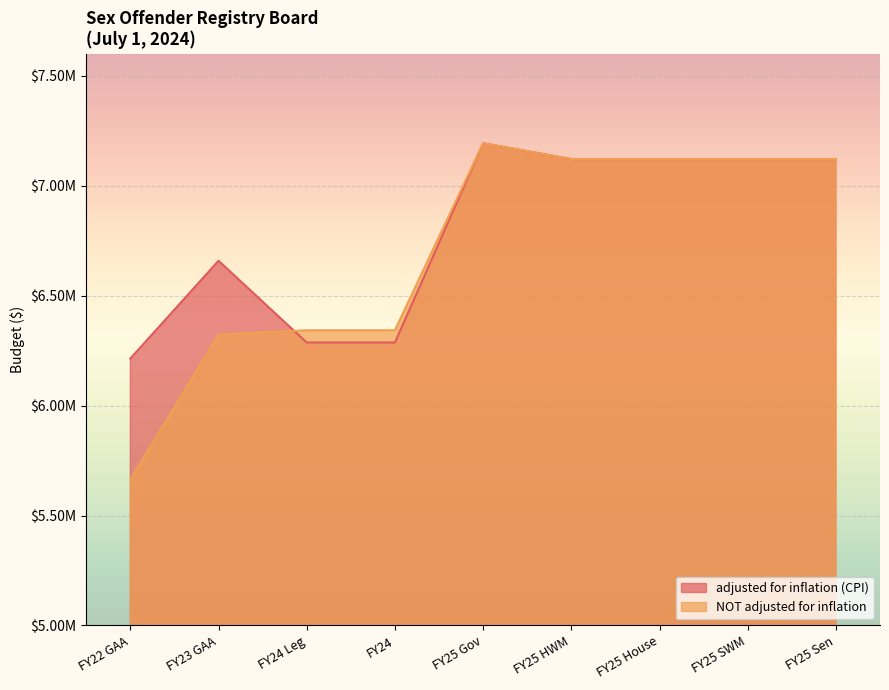

Reading right to left, extract all data points from this chart.

adjusted for inflation (CPI): FY25 Sen=7120954	FY25 SWM=7120954	FY25 House=7120954	FY25 HWM=7120954	FY25 Gov=7192883	FY24=6286662	FY24 Leg=6286662	FY23 GAA=6658340	FY22 GAA=6213670
NOT adjusted for inflation: FY25 Sen=7120954	FY25 SWM=7120954	FY25 House=7120954	FY25 HWM=7120954	FY25 Gov=7192883	FY24=6342238	FY24 Leg=6342238	FY23 GAA=6322071	FY22 GAA=5663416